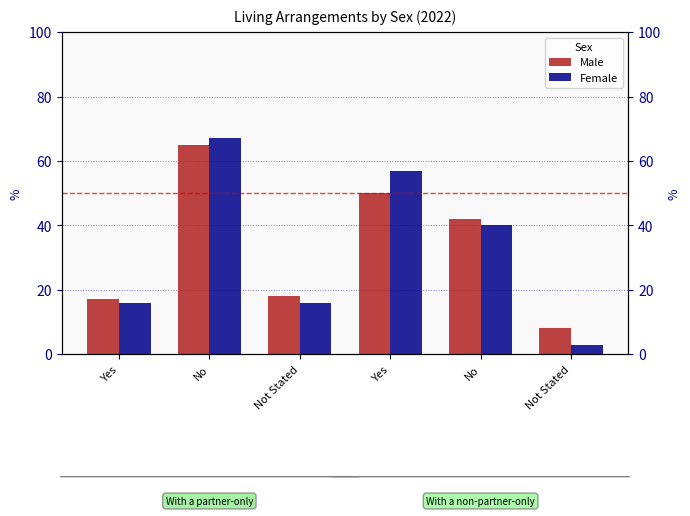

How many data points in Male are less than 42?

3